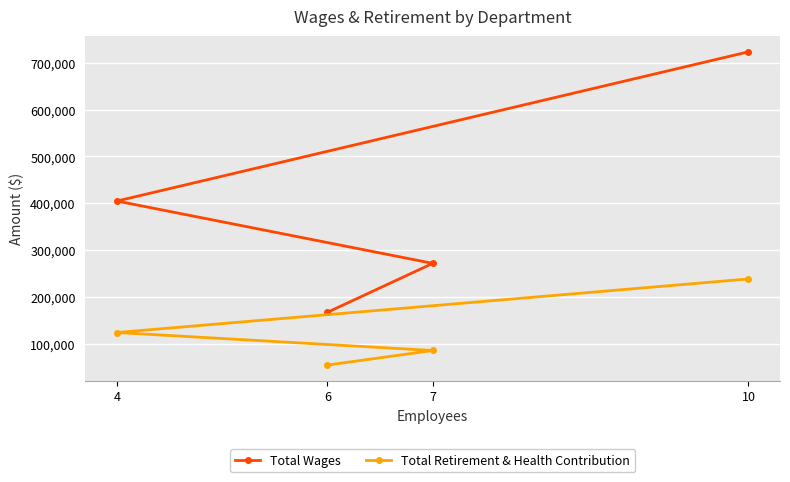

At which category is the sum across all series the highest?

10